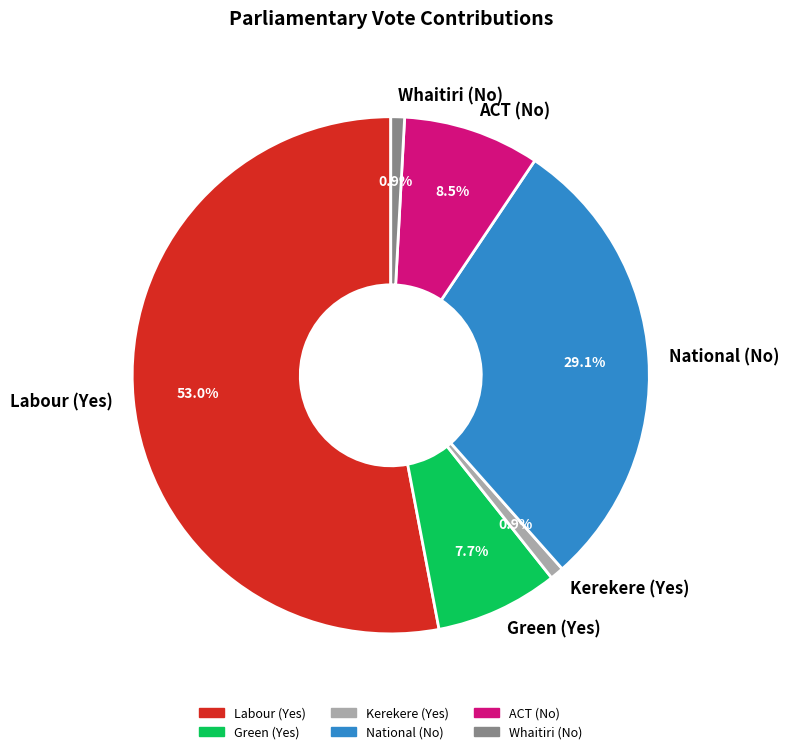

True or false: Labour (Yes) accounts for 53% of the total.

True